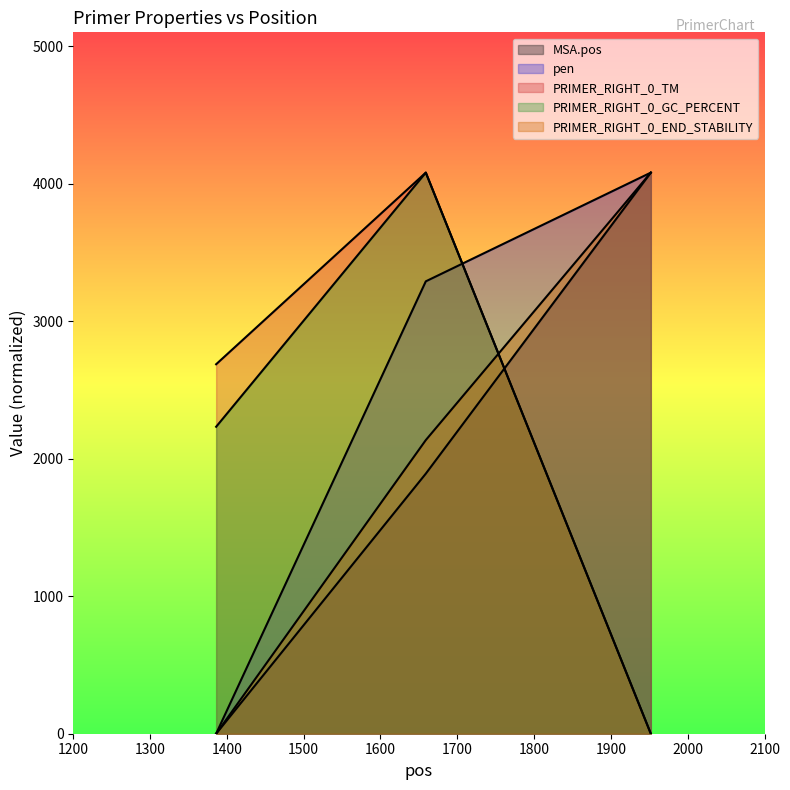

What is the value of the PRIMER_RIGHT_0_TM point at the 2nd from the left?

4080.0